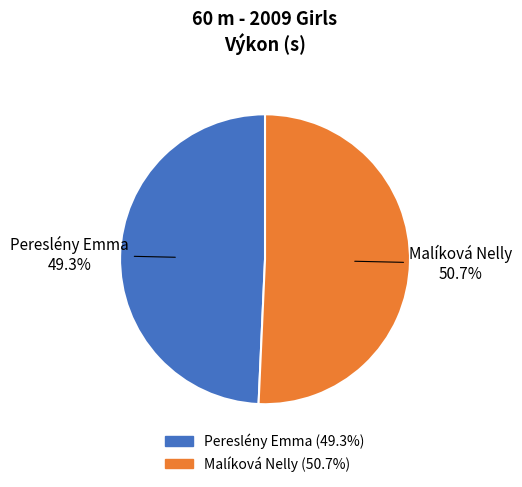

To the nearest percent, what is the average slice percentage?

50%